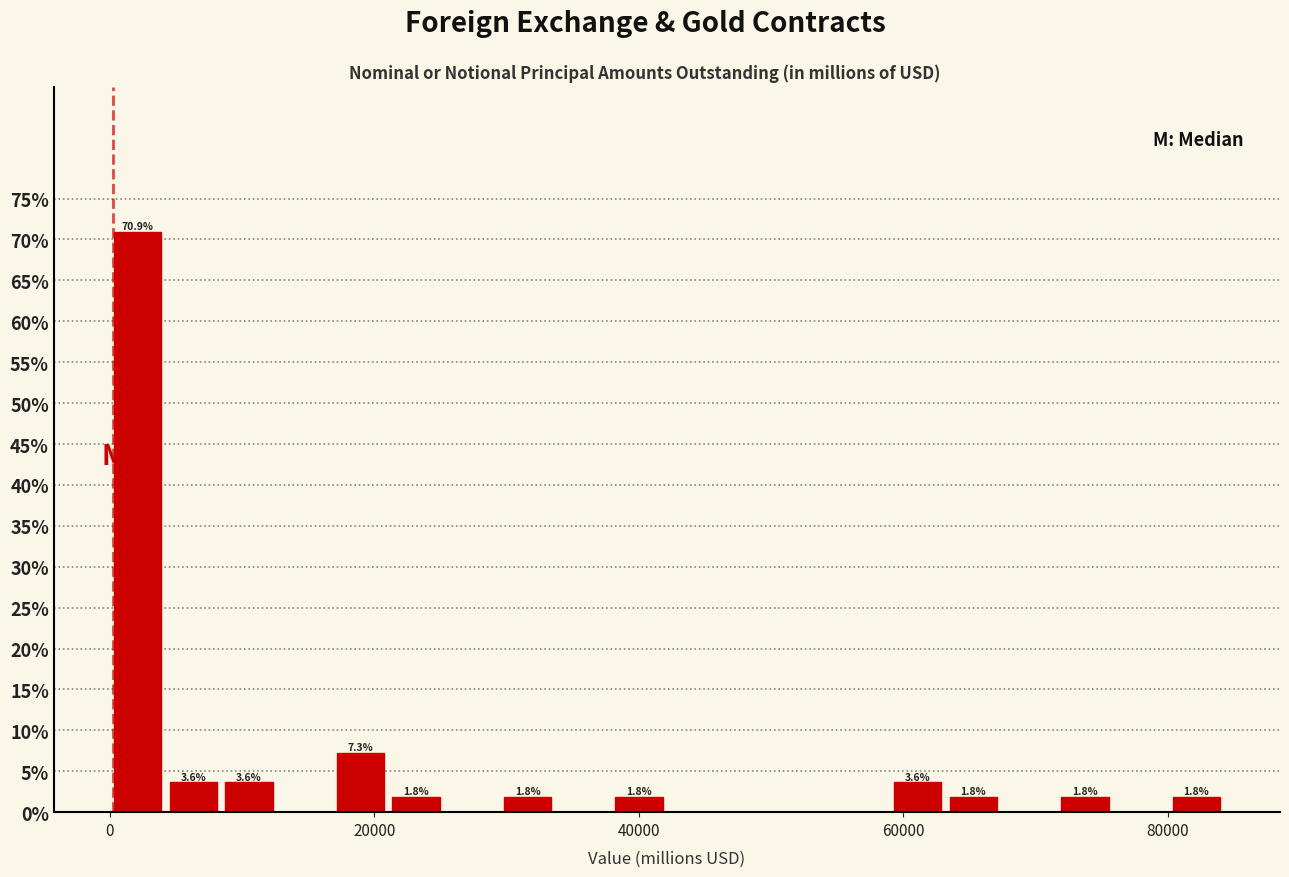

Around what value on the x-axis is the tallest bar? Give the approximate position of its centre, as read against the axis.

2000